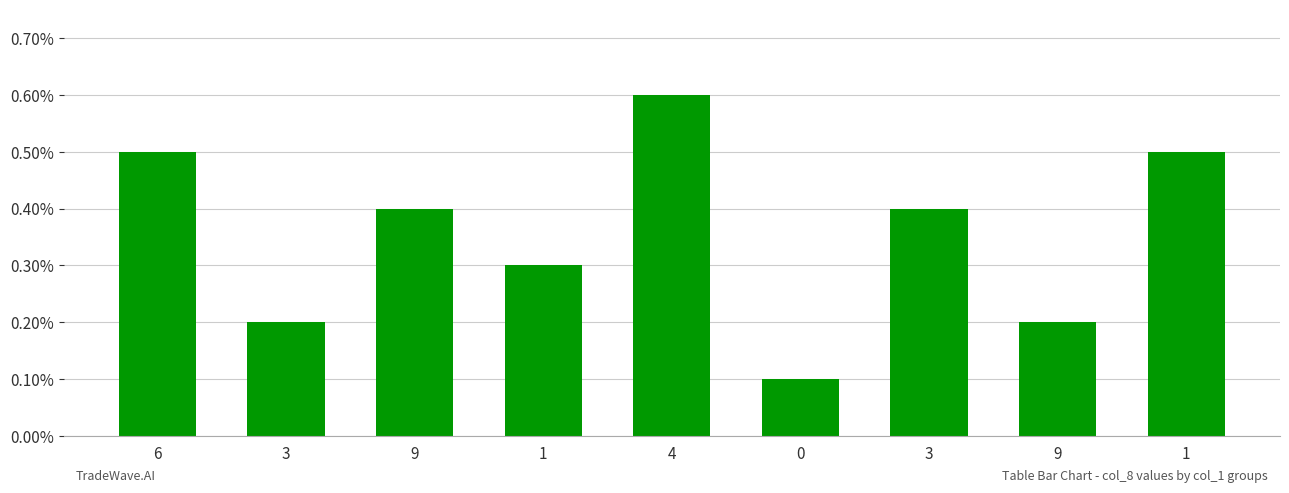

Reading left to right, extract all data points from this chart.

6=5	3=2	9=4	1=3	4=6	0=1	3=4	9=2	1=5